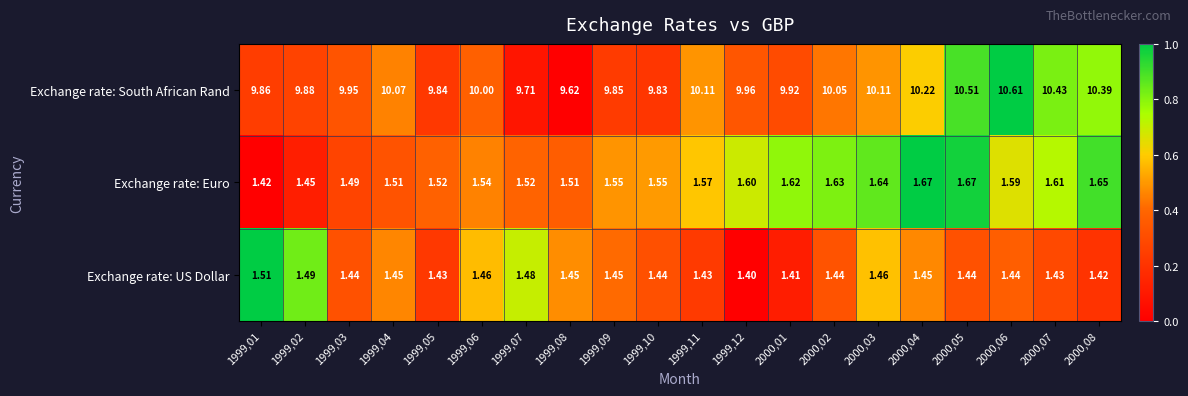

What is the spread (max minus min) of values at 1999,08?

8.2